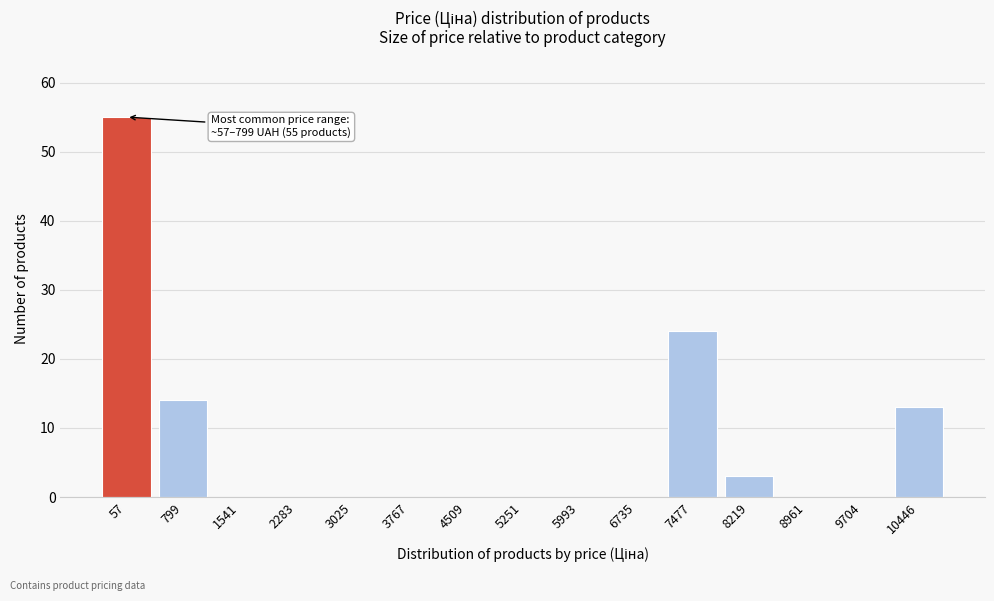

Reading left to right, extract all data points from this chart.

57=55	799=14	1541=0	2283=0	3025=0	3767=0	4509=0	5251=0	5993=0	6735=0	7477=24	8219=3	8961=0	9704=0	10446=13